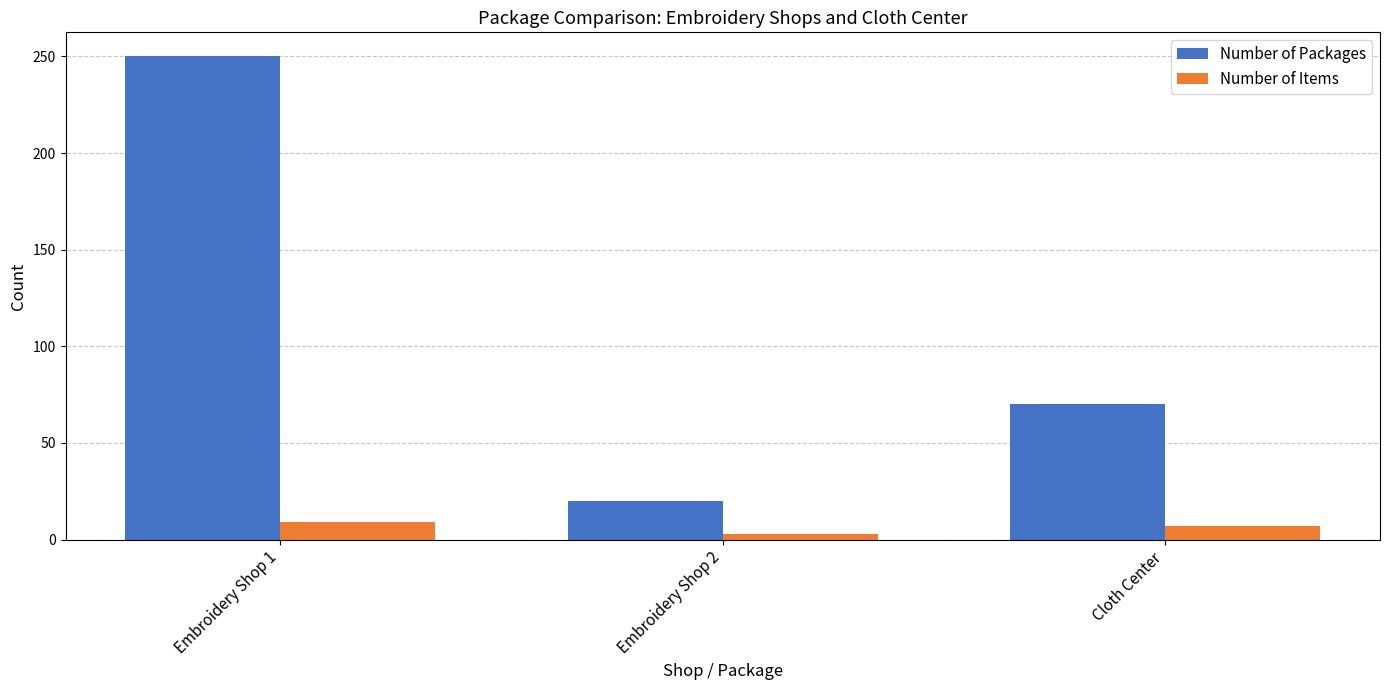

How many groups of bars are there?

3